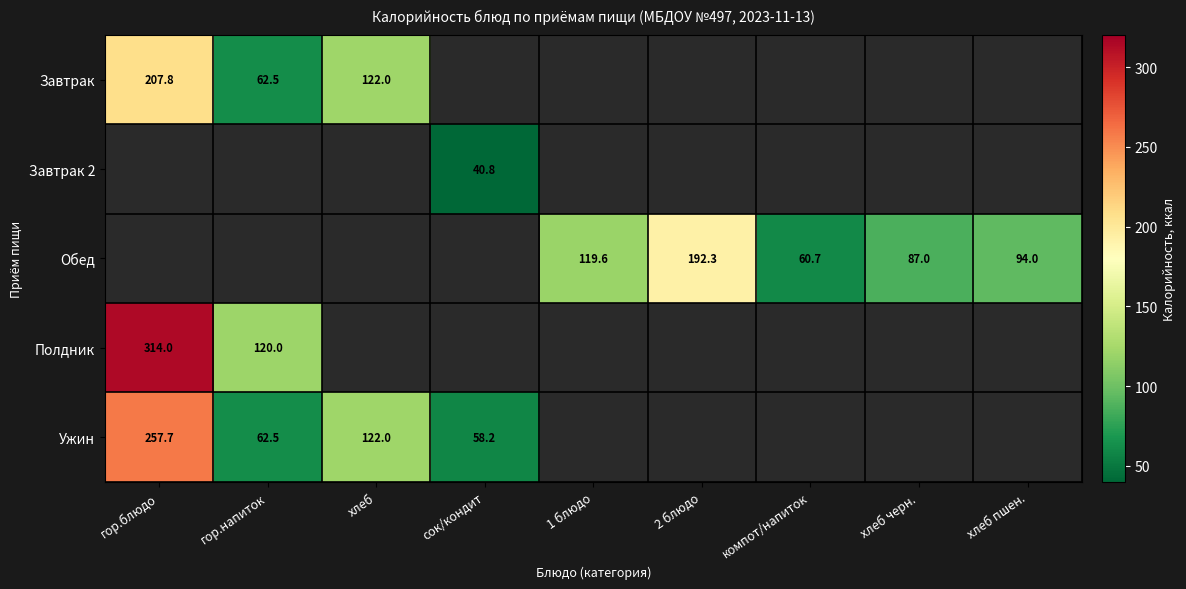

The Ужин series shows 89.0 at гор.блюдо. True or false?

False